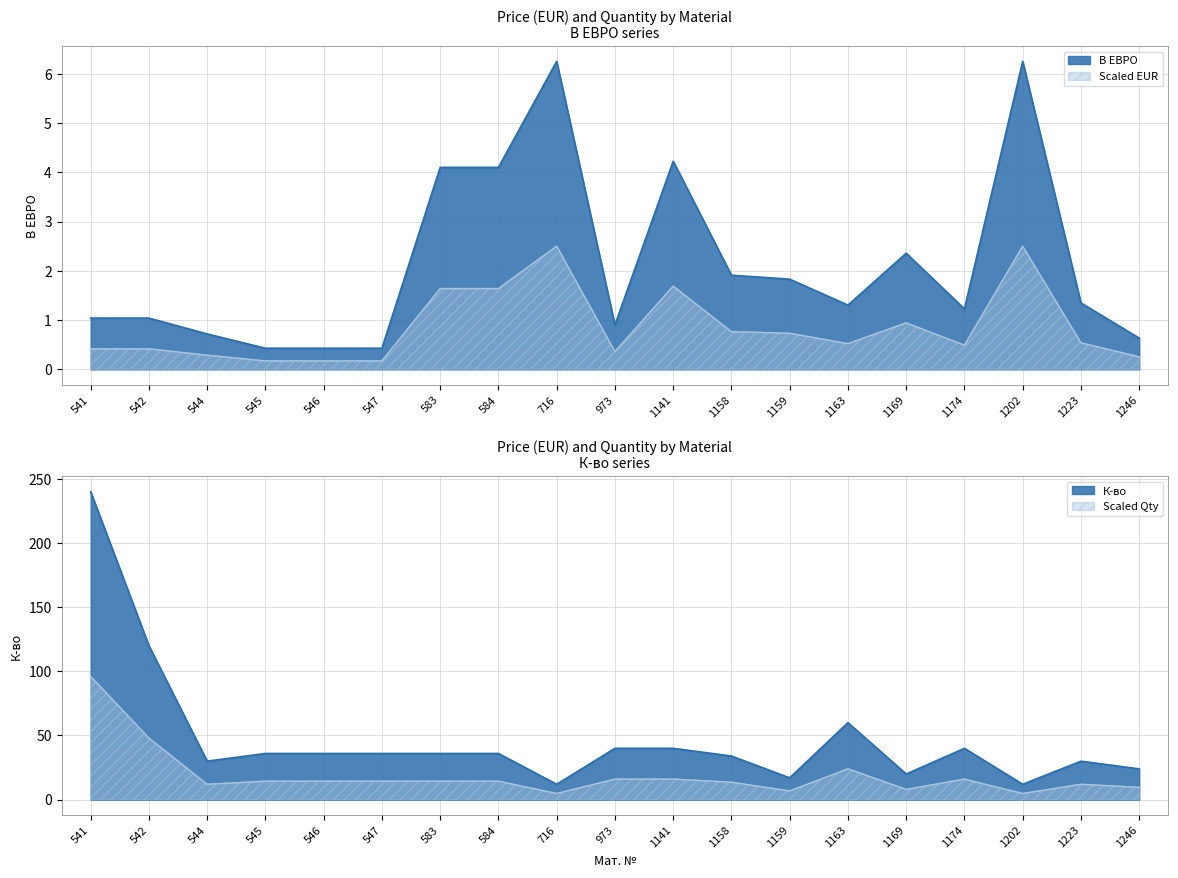

What is the value of the К-во point at the 7th from the left?

36.0